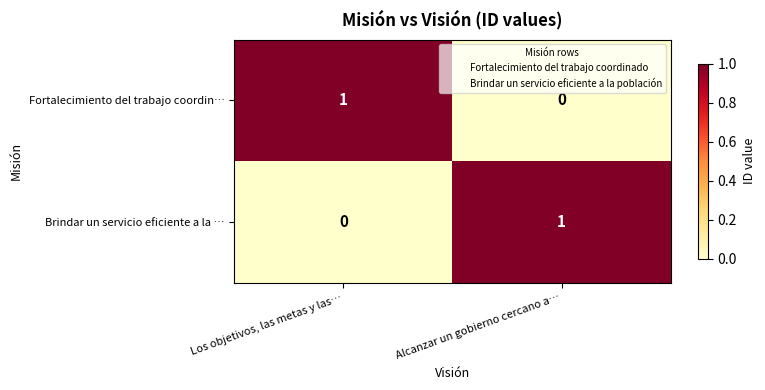

How many data points does each series have?

2